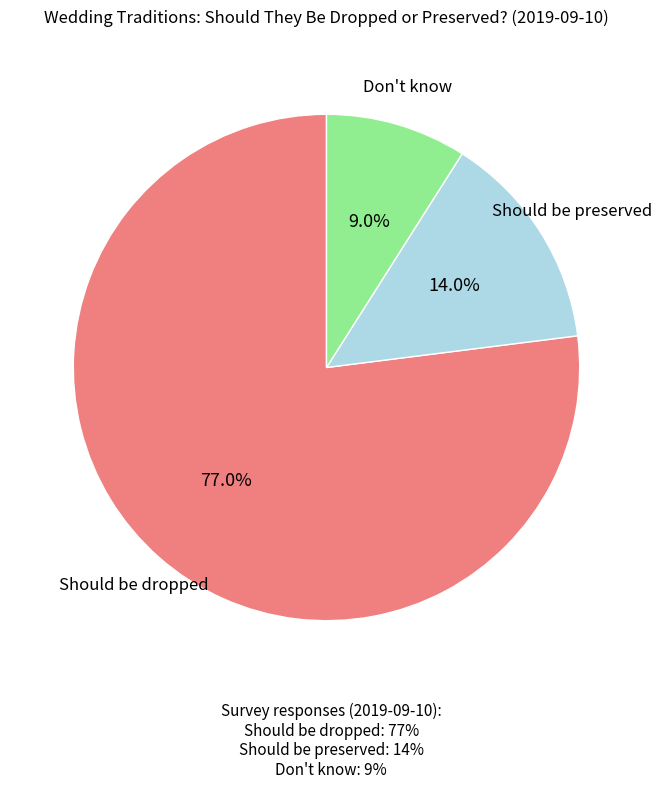

Does any single category account for the majority?

Yes